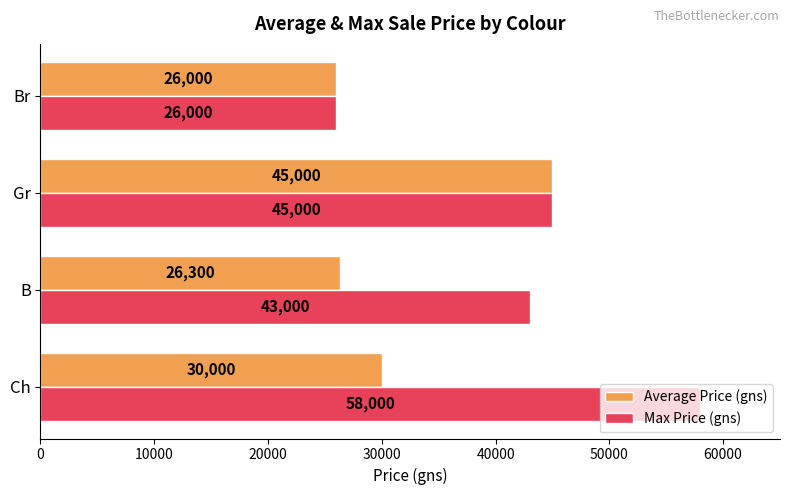

List the labels in order of Max Price (gns) value, smallest first.

Br, B, Gr, Ch